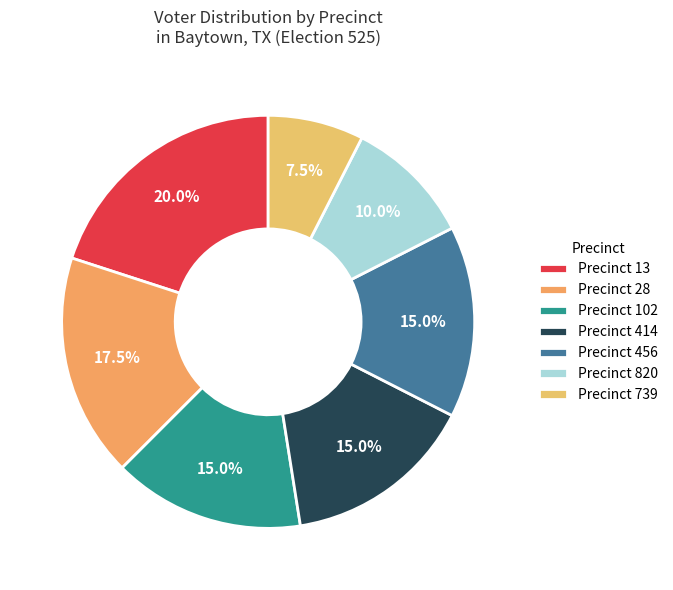

How many segments does this pie chart have?

7